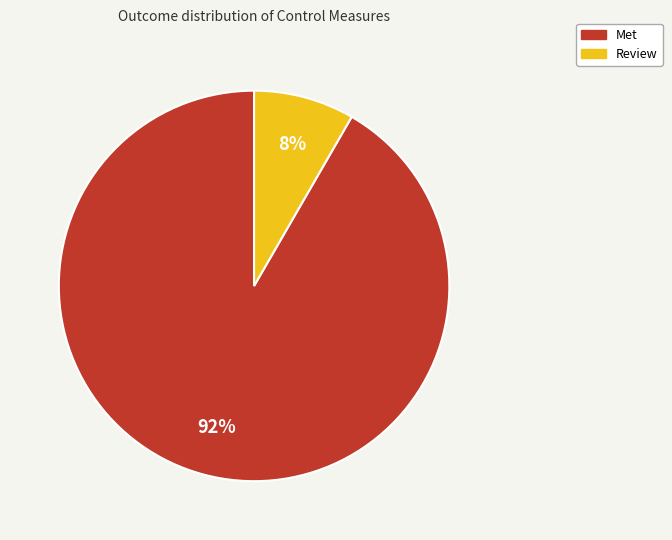

To the nearest percent, what percentage of the pie is Met?

92%